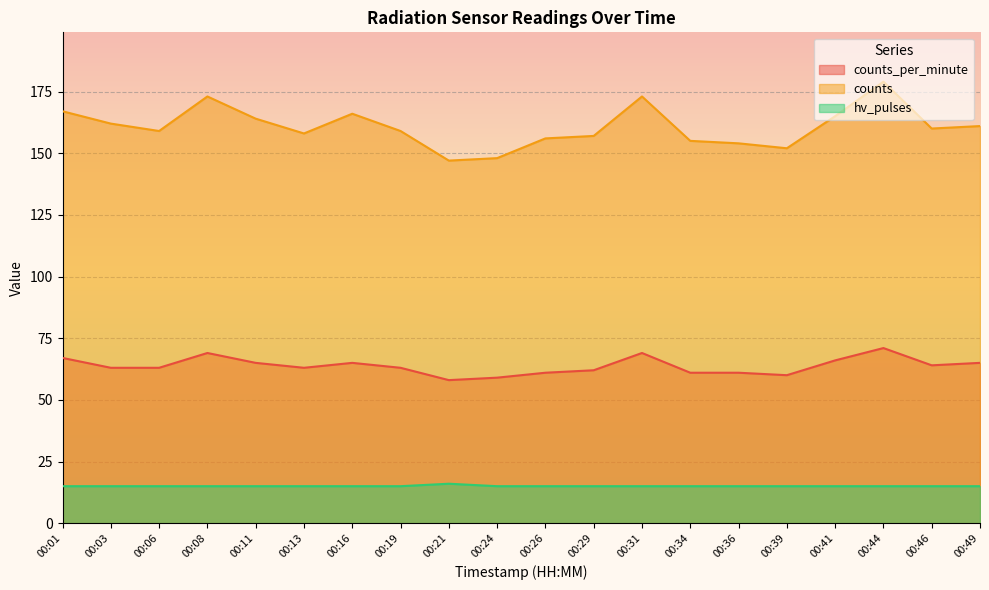

The counts series shows 266 at 00:26. True or false?

False